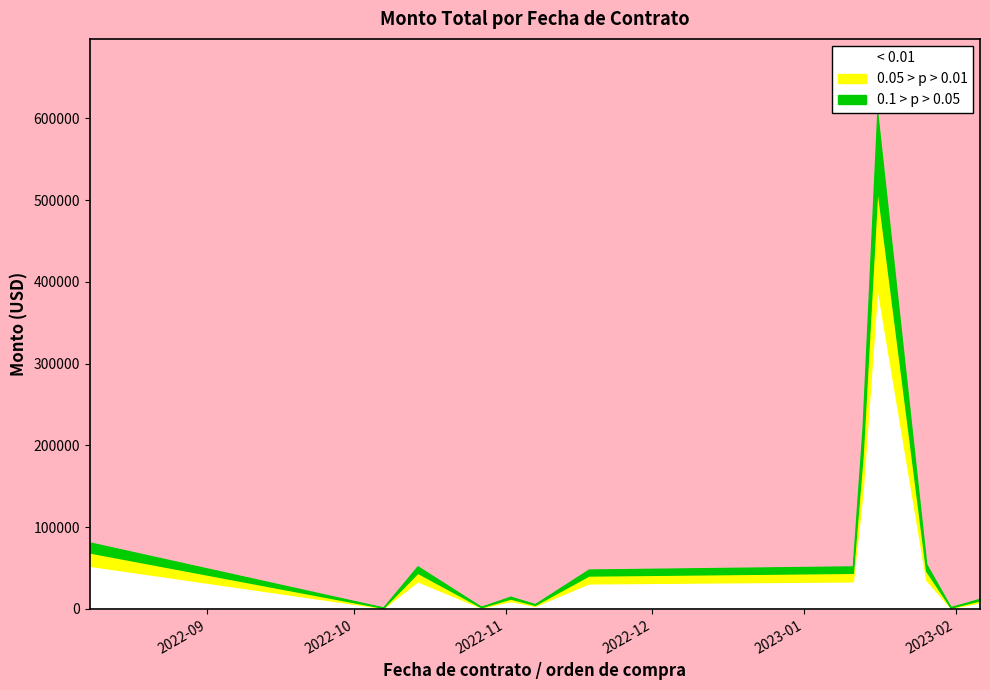

What is the highest value of the < 0.01 series?

394015.6